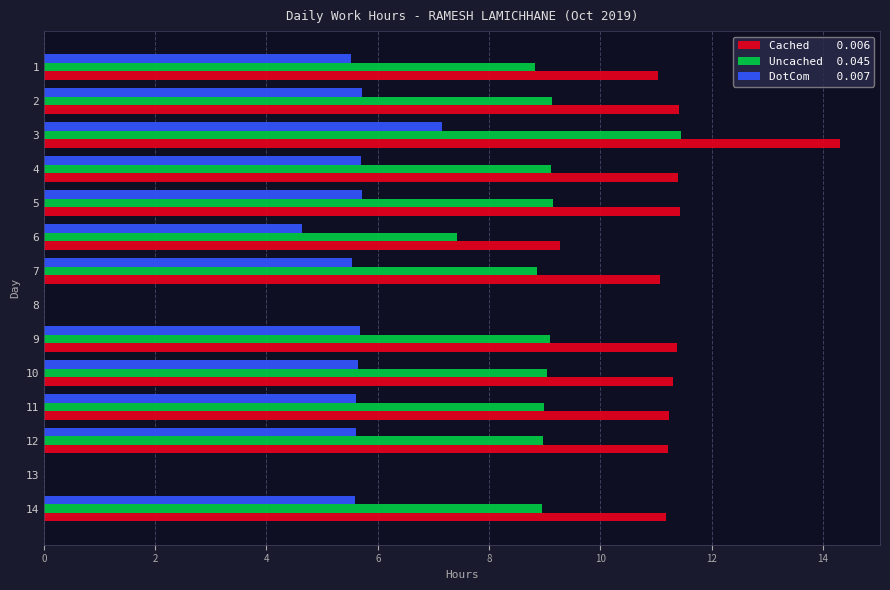

At which category is the sum across all series the highest?

3